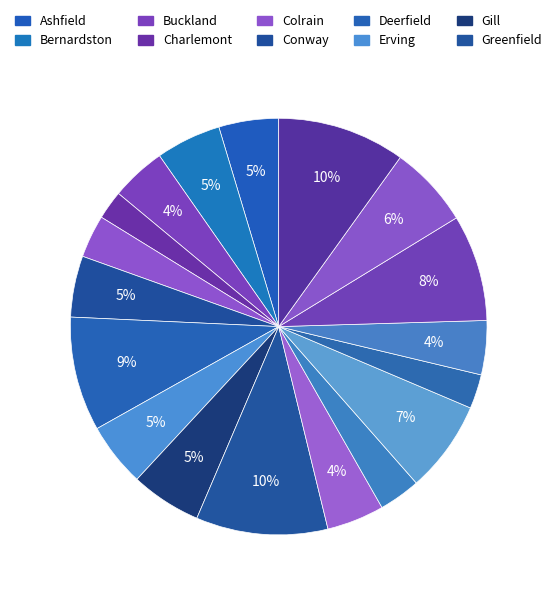

How many slices are in this pie chart?

18